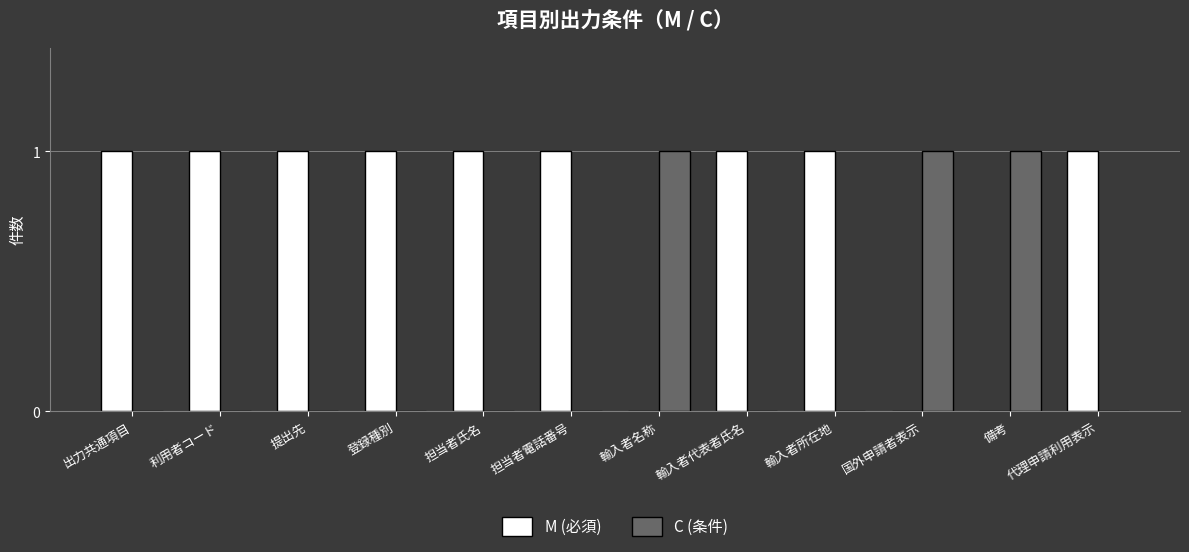

Reading left to right, list all the values displayed in this chart.

M (必須): 1	1	1	1	1	1	0	1	1	0	0	1
C (条件): 0	0	0	0	0	0	1	0	0	1	1	0